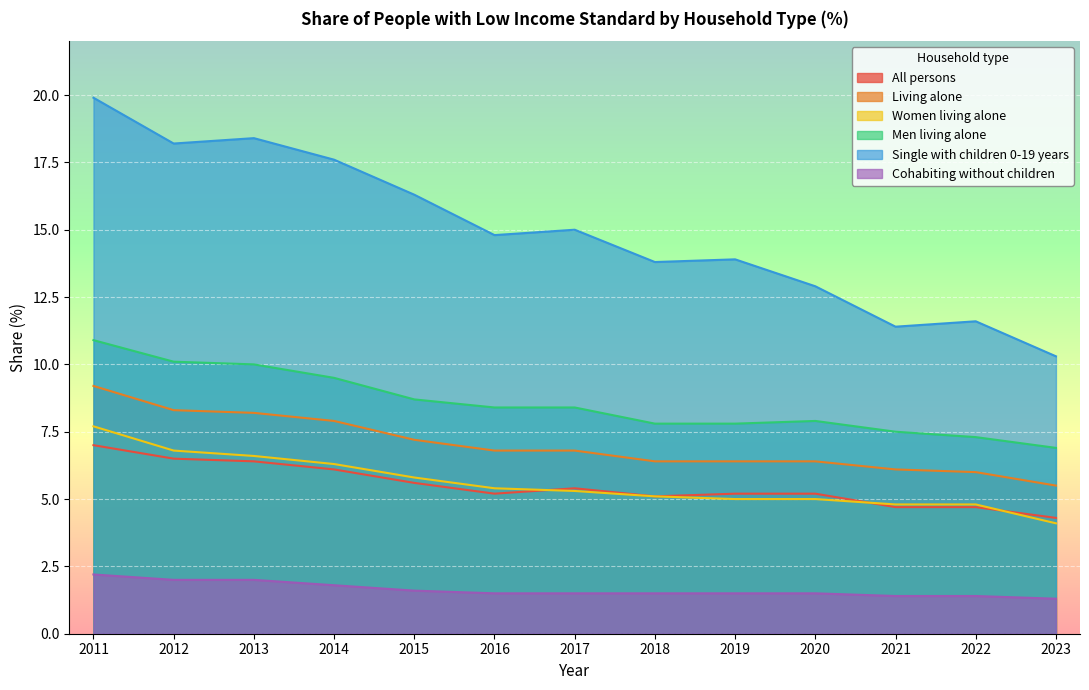

What is the greatest value displayed?

19.9